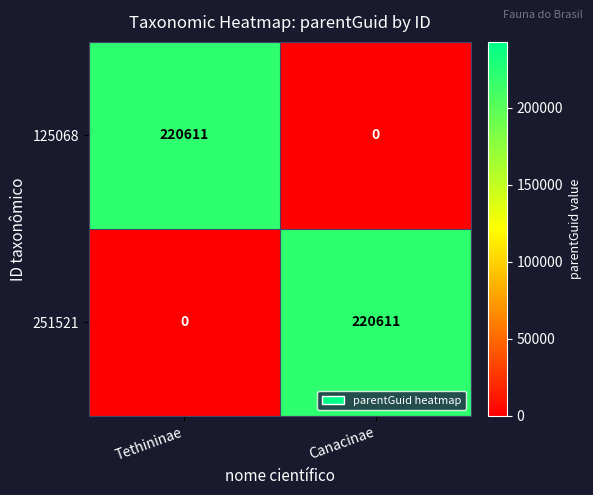

True or false: 125068 has a value of 220611 at Tethininae.

True